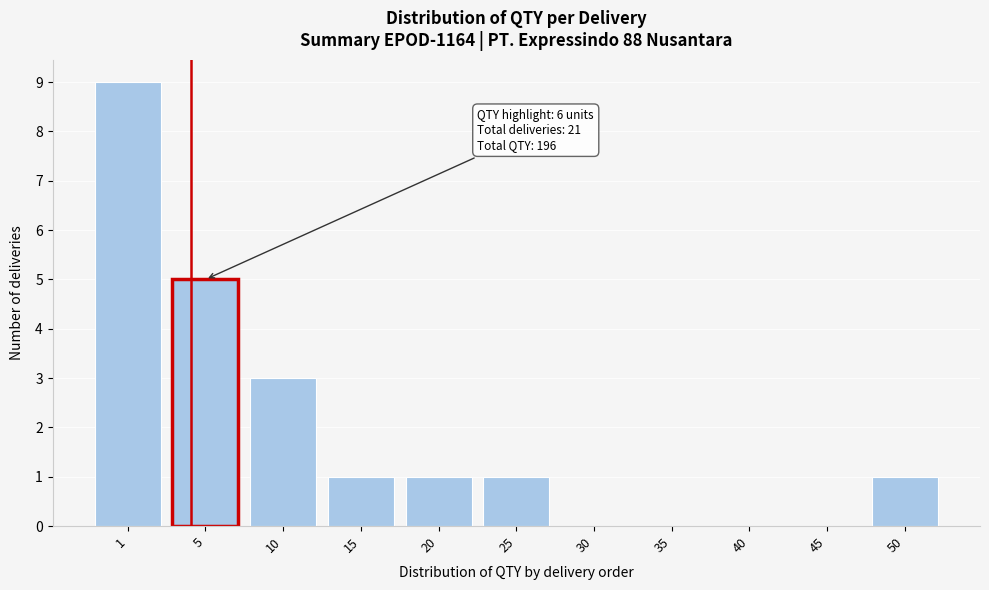

Reading left to right, extract all data points from this chart.

1=9	5=5	10=3	15=1	20=1	25=1	30=0	35=0	40=0	45=0	50=1